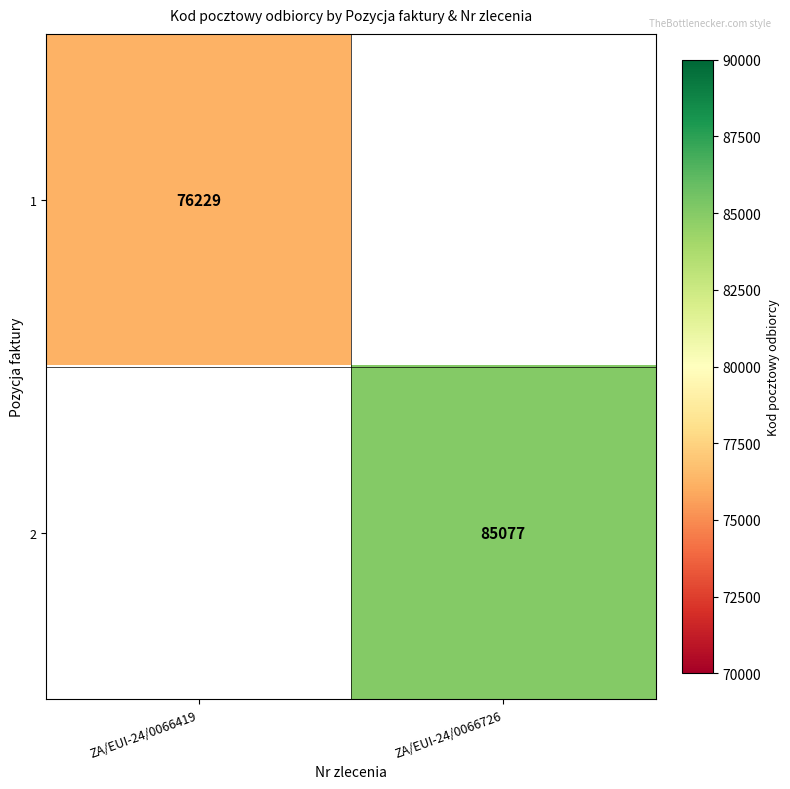

The value of 2 at ZA/EUI-24/0066726 is 85077. True or false?

True